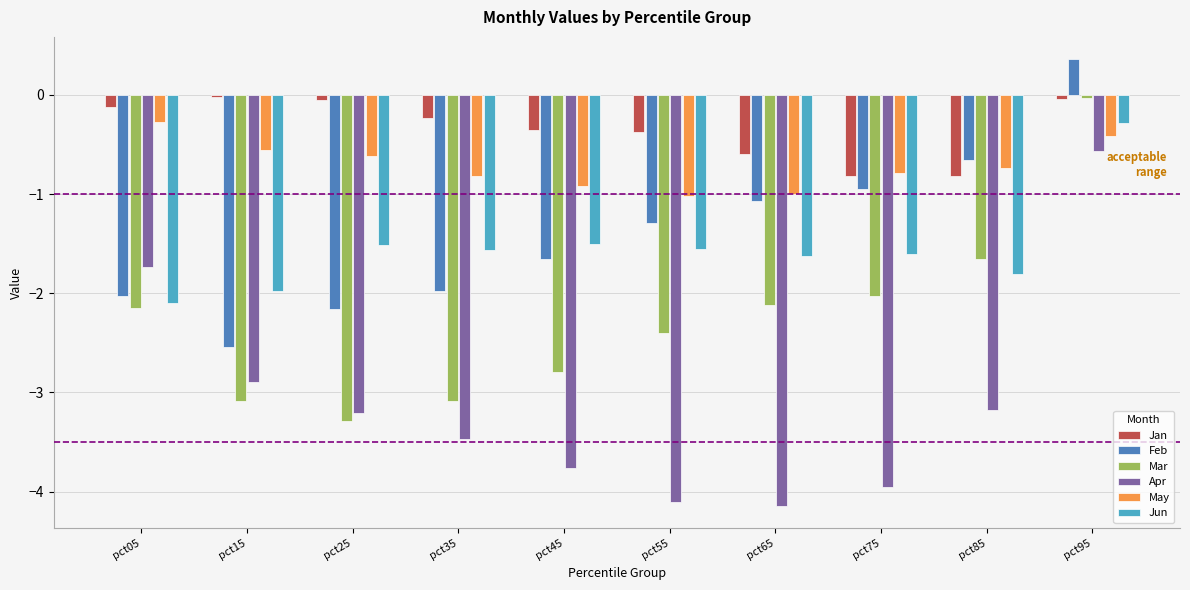

Which series has the largest total across all categories?

Jan